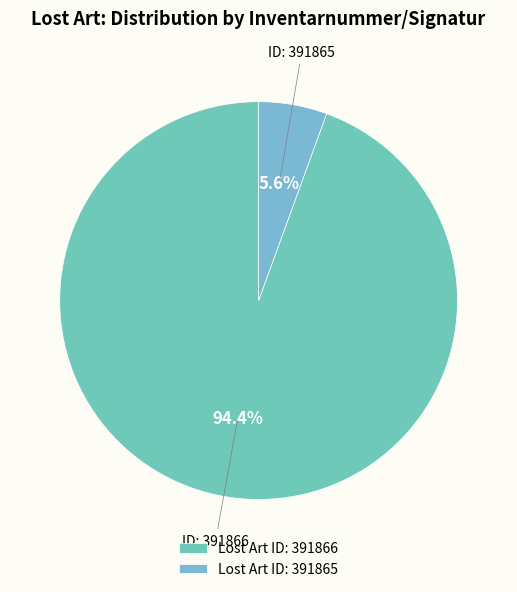

To the nearest percent, what is the combined percentage of 391865 and 391866?

100%